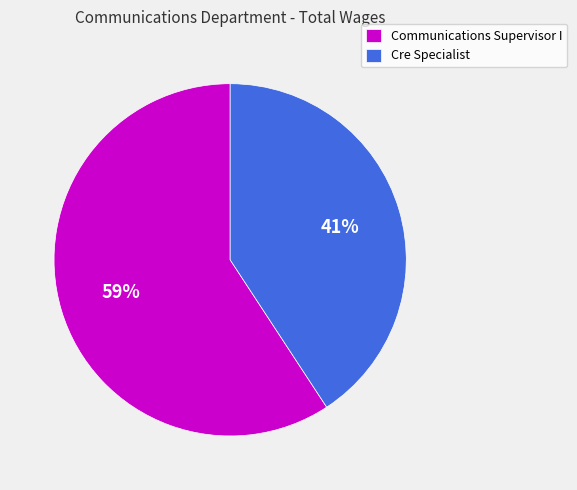

Does any single category account for the majority?

Yes